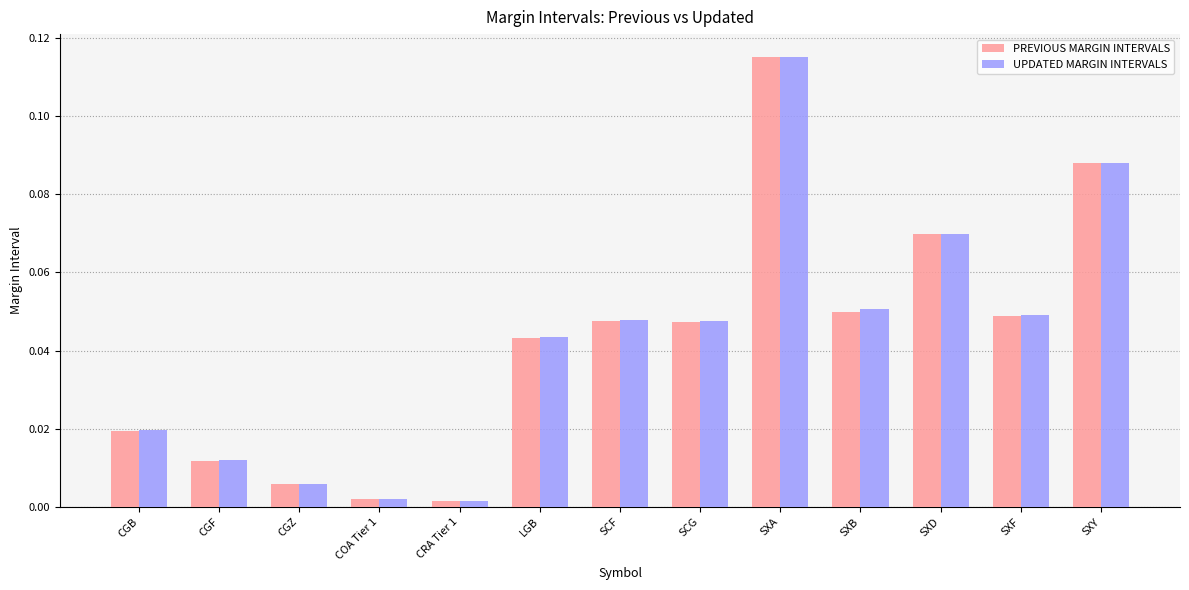

Is the value of UPDATED MARGIN INTERVALS at SXB greater than the value of PREVIOUS MARGIN INTERVALS at SCF?

Yes